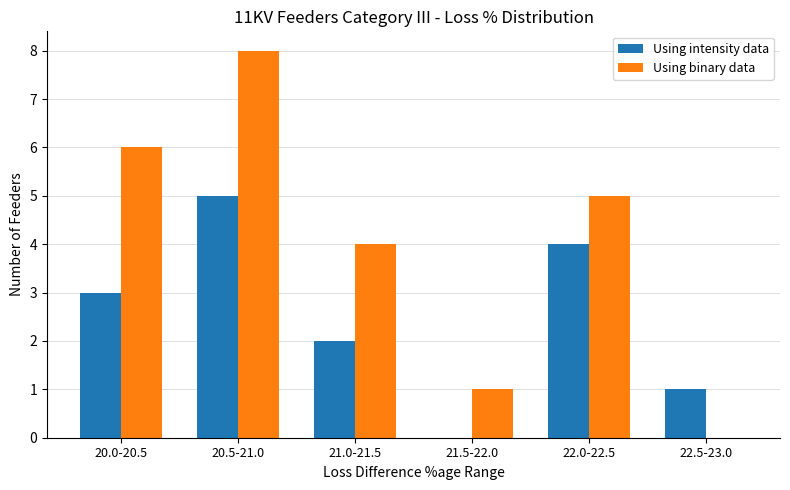

What is the sum of the Using intensity data values at 22.0-22.5 and 20.5-21.0?

9